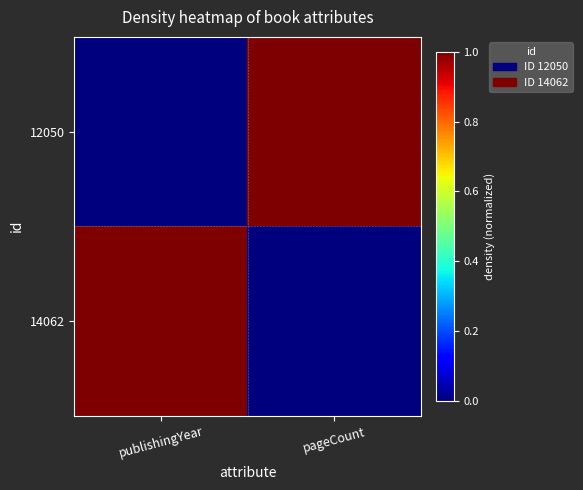

Reading left to right, extract all data points from this chart.

12050: publishingYear=0	pageCount=1
14062: publishingYear=1	pageCount=0